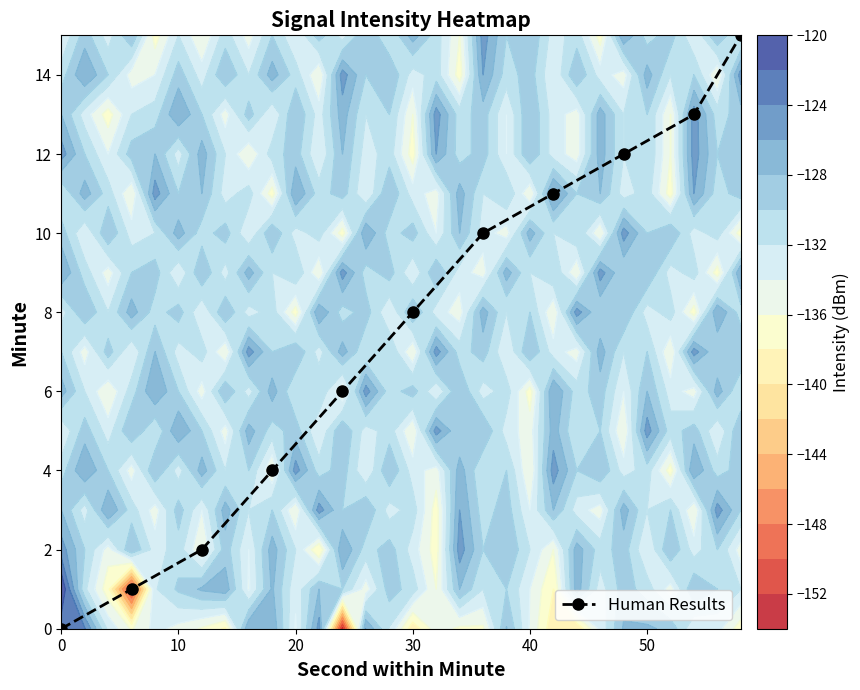

What is the average value?

7